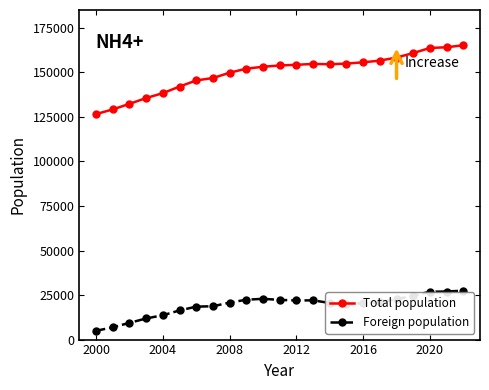

What is the maximum value for Foreign population?

27448